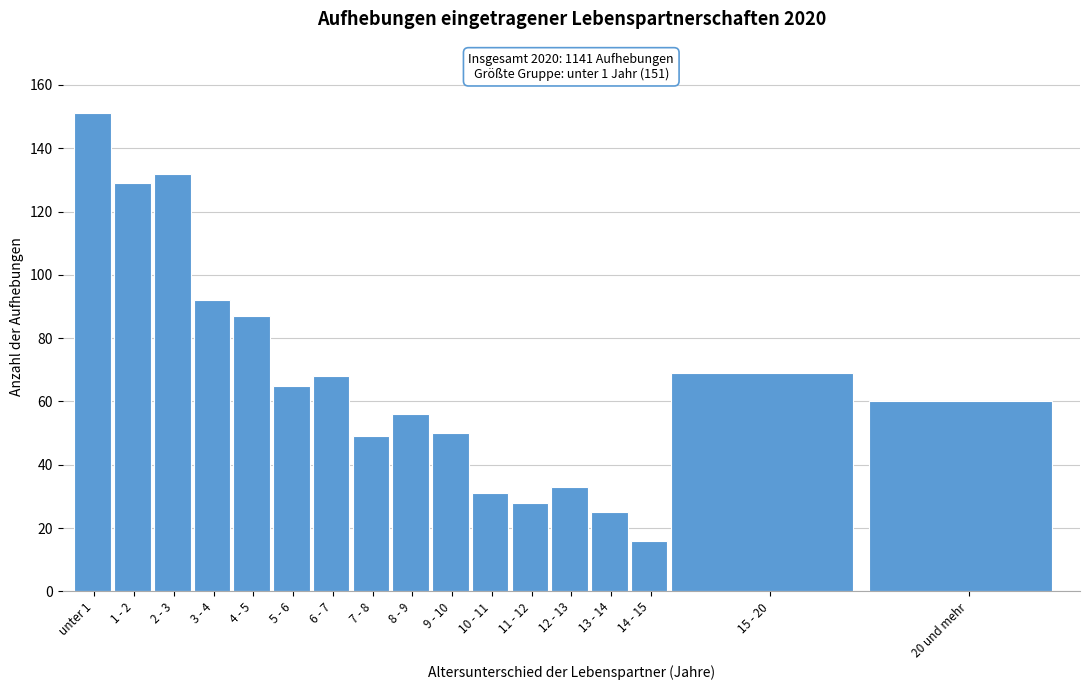

Reading left to right, list all the values displayed in this chart.

151	129	132	92	87	65	68	49	56	50	31	28	33	25	16	69	60